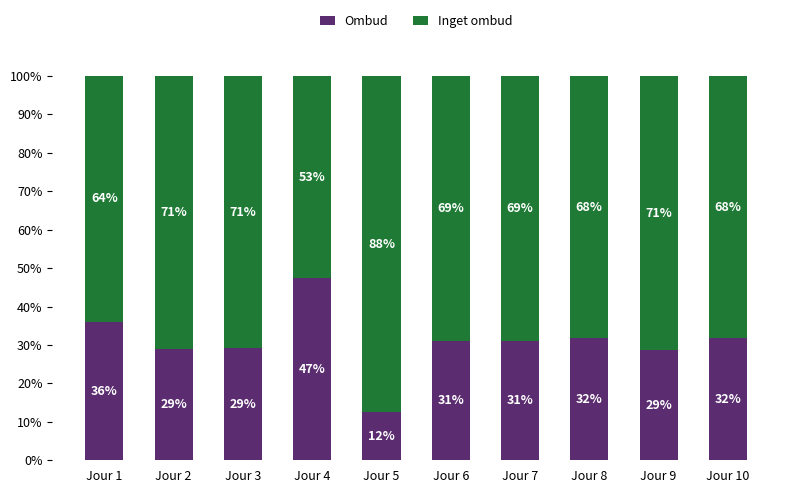

What is the total value across all series at Jour 3?

100.0